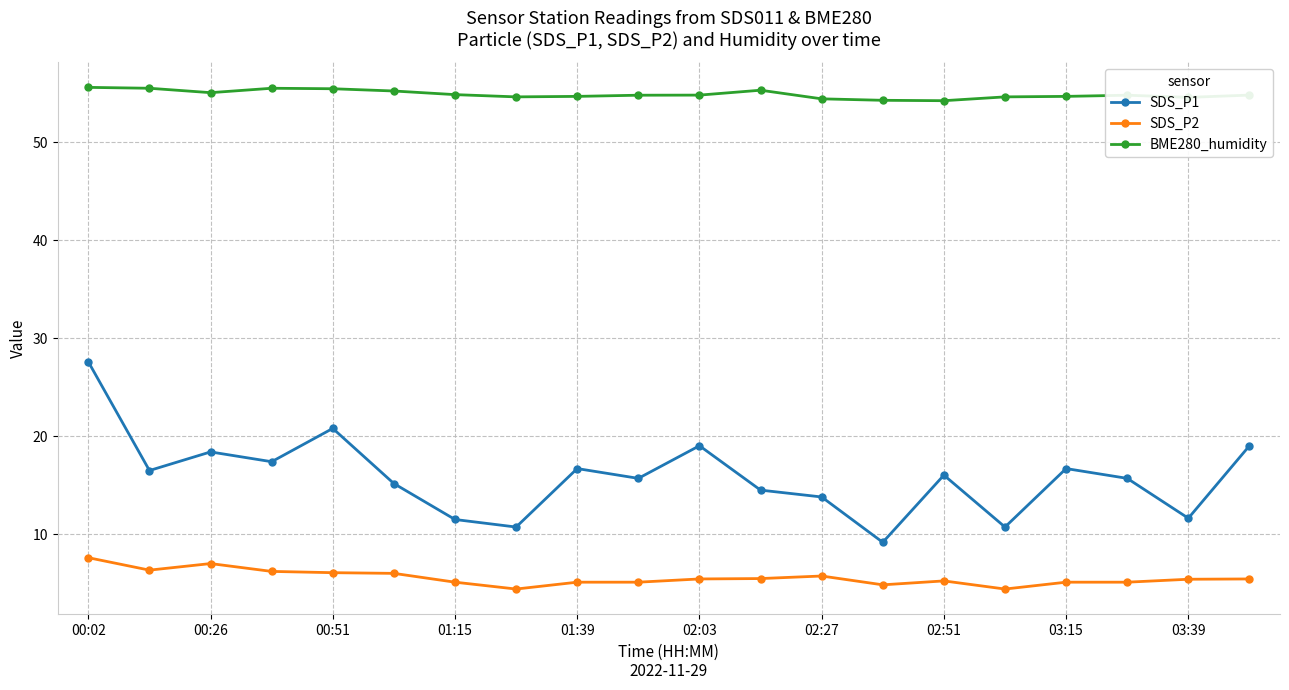

Rank the series by their average value, from highest to lowest.

BME280_humidity, SDS_P1, SDS_P2